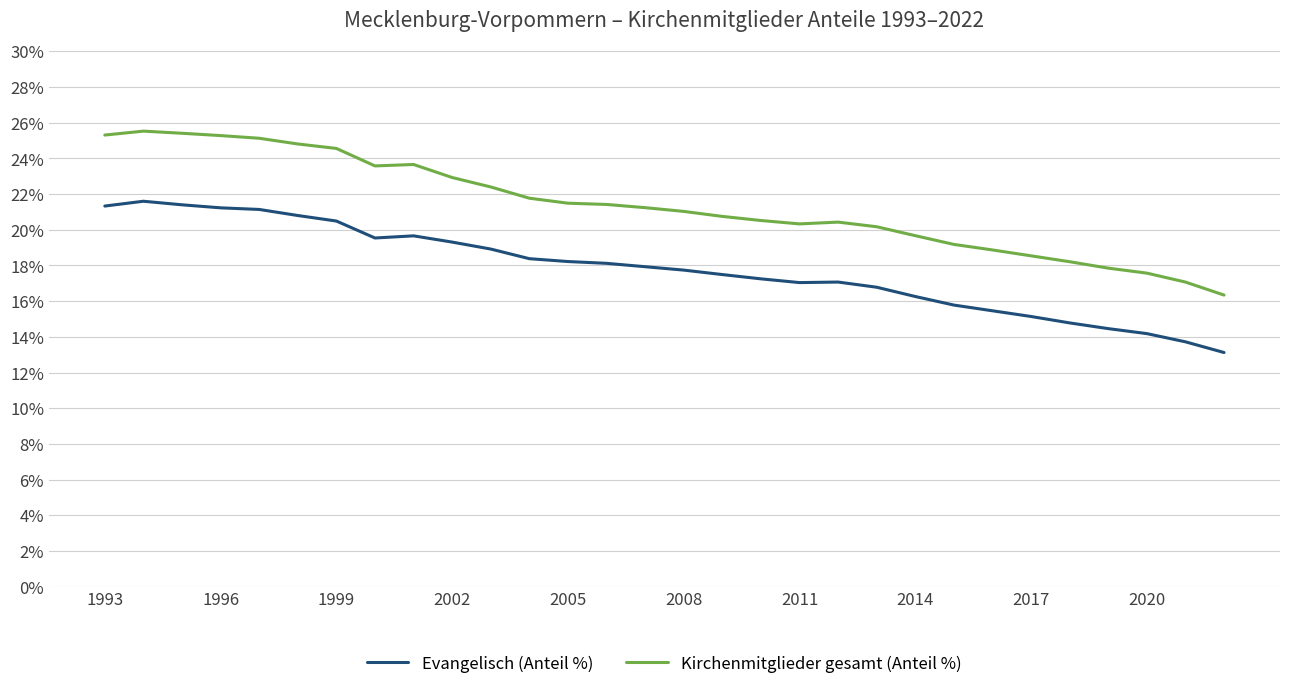

Which series has the largest total across all categories?

Kirchenmitglieder gesamt (Anteil %)